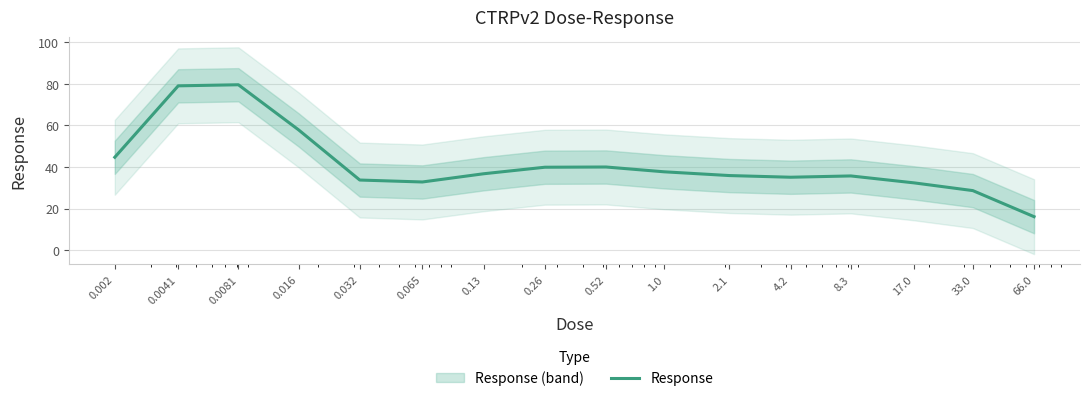

What is the label of the 14th point from the right?

0.0081